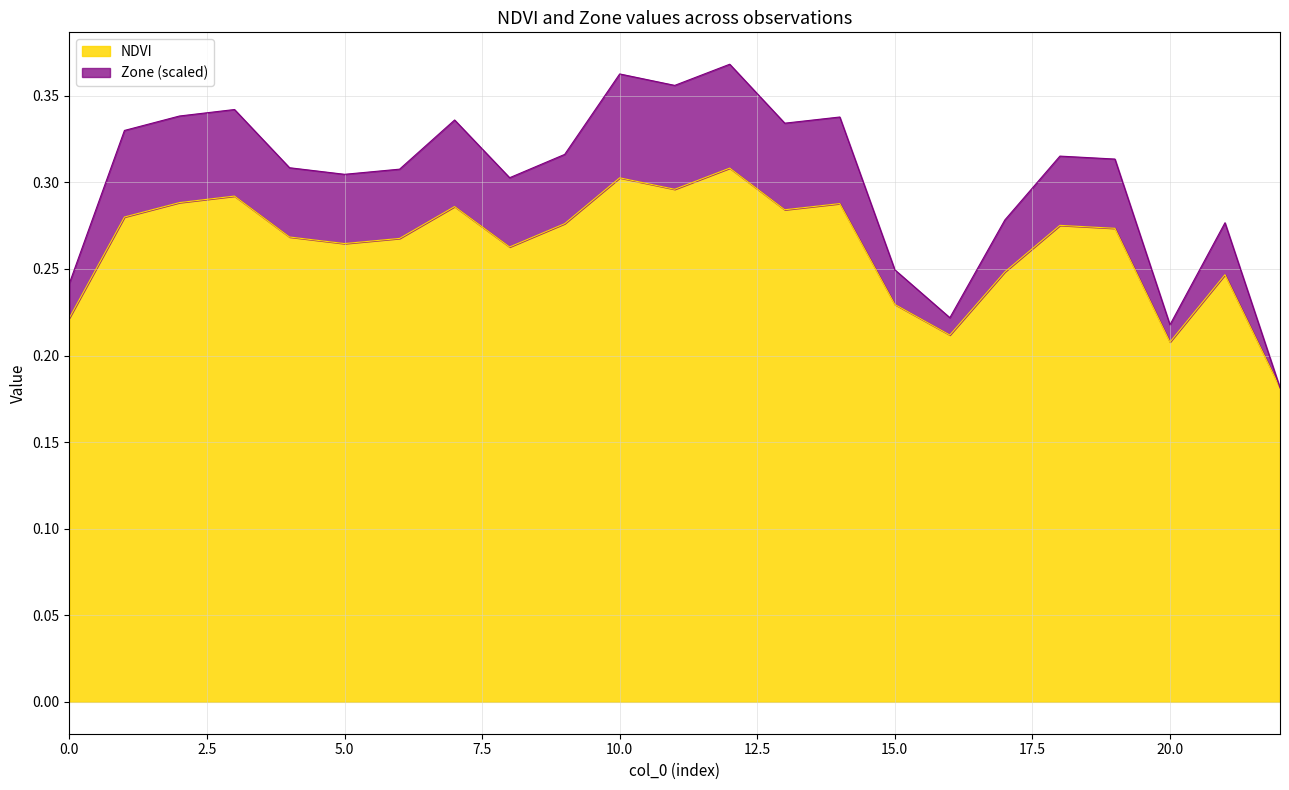

What value does the Zone series have at 19?

0.3